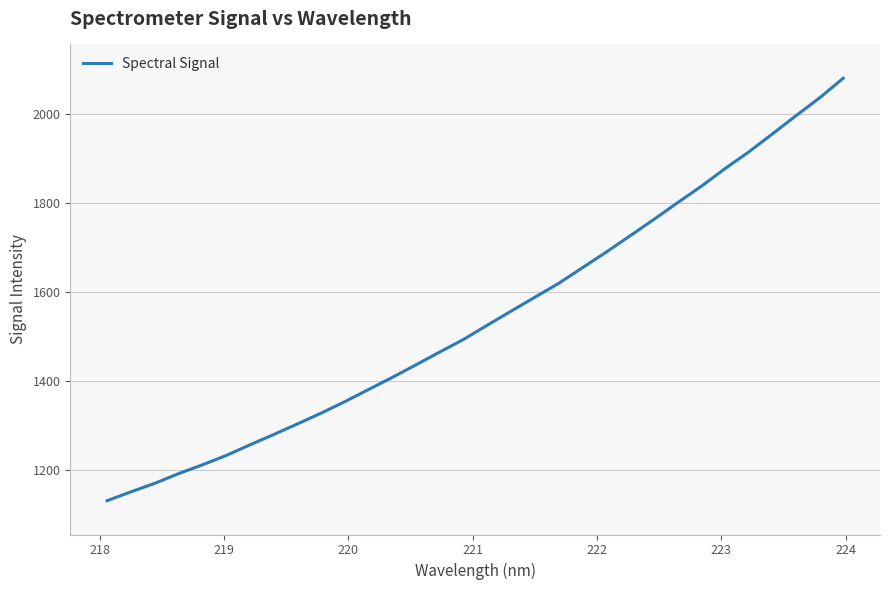

What is the greatest value displayed?

2080.0